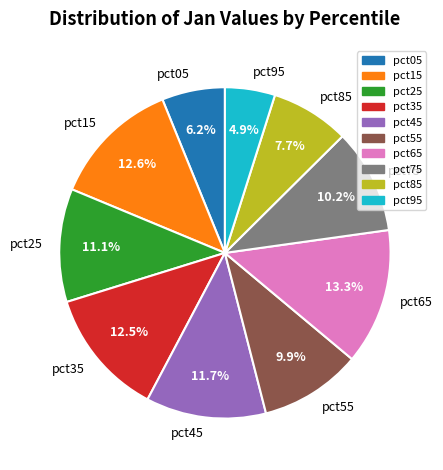

What percentage is the pct15 slice, to the nearest percent?

13%